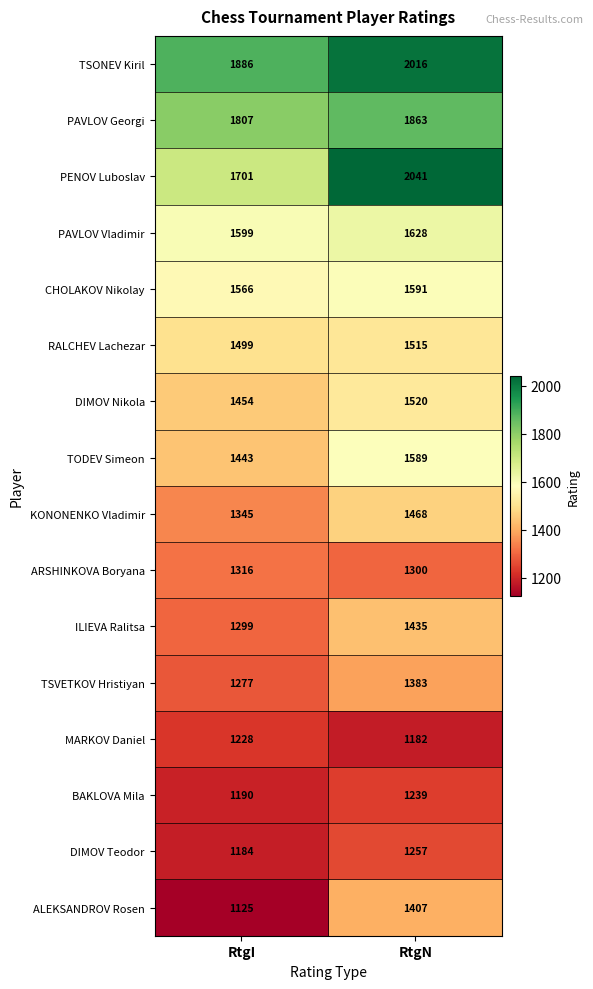

Rank the series at RtgI from highest to lowest value.

TSONEV Kiril, PAVLOV Georgi, PENOV Luboslav, PAVLOV Vladimir, CHOLAKOV Nikolay, RALCHEV Lachezar, DIMOV Nikola, TODEV Simeon, KONONENKO Vladimir, ARSHINKOVA Boryana, ILIEVA Ralitsa, TSVETKOV Hristiyan, MARKOV Daniel, BAKLOVA Mila, DIMOV Teodor, ALEKSANDROV Rosen